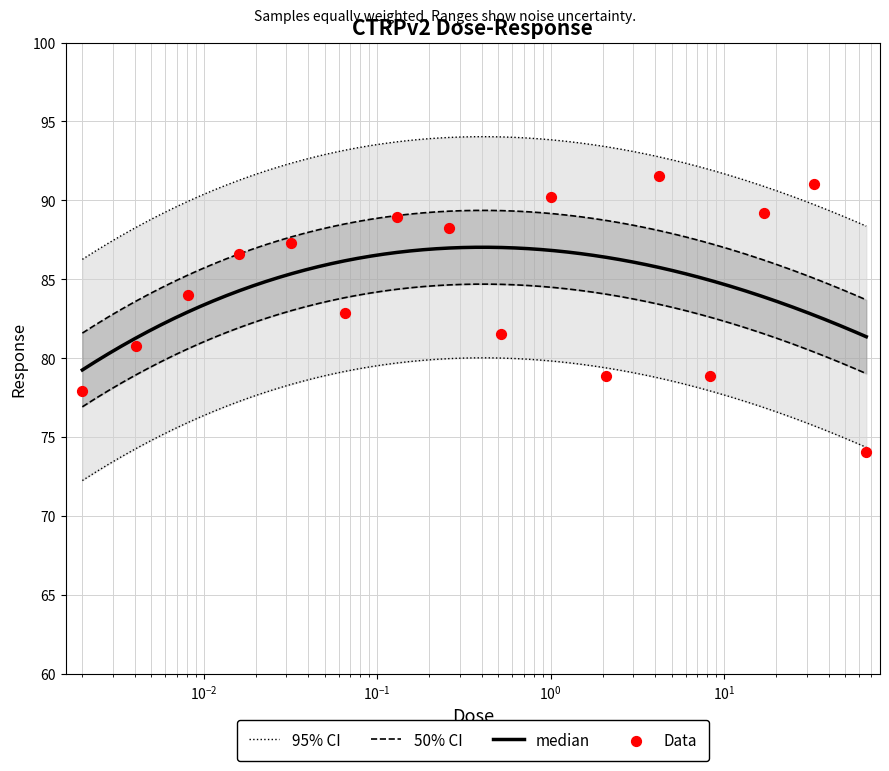

What is the change in value from 0.0081 to 66.0?

-9.9